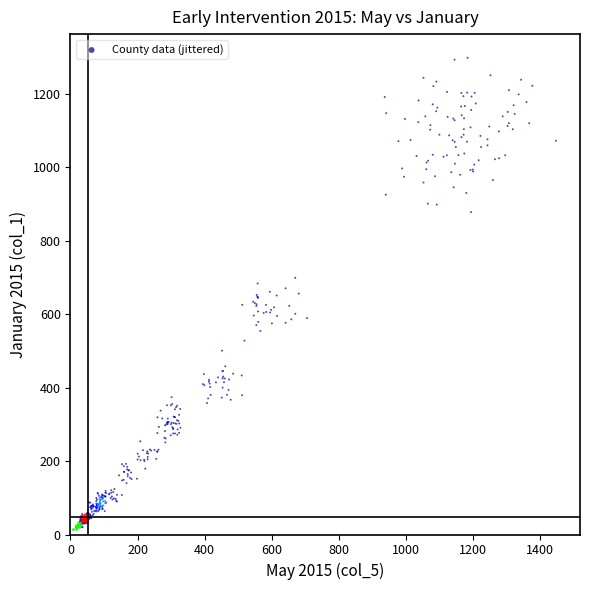

What is the range of Y values (max minus min)?

1286.5